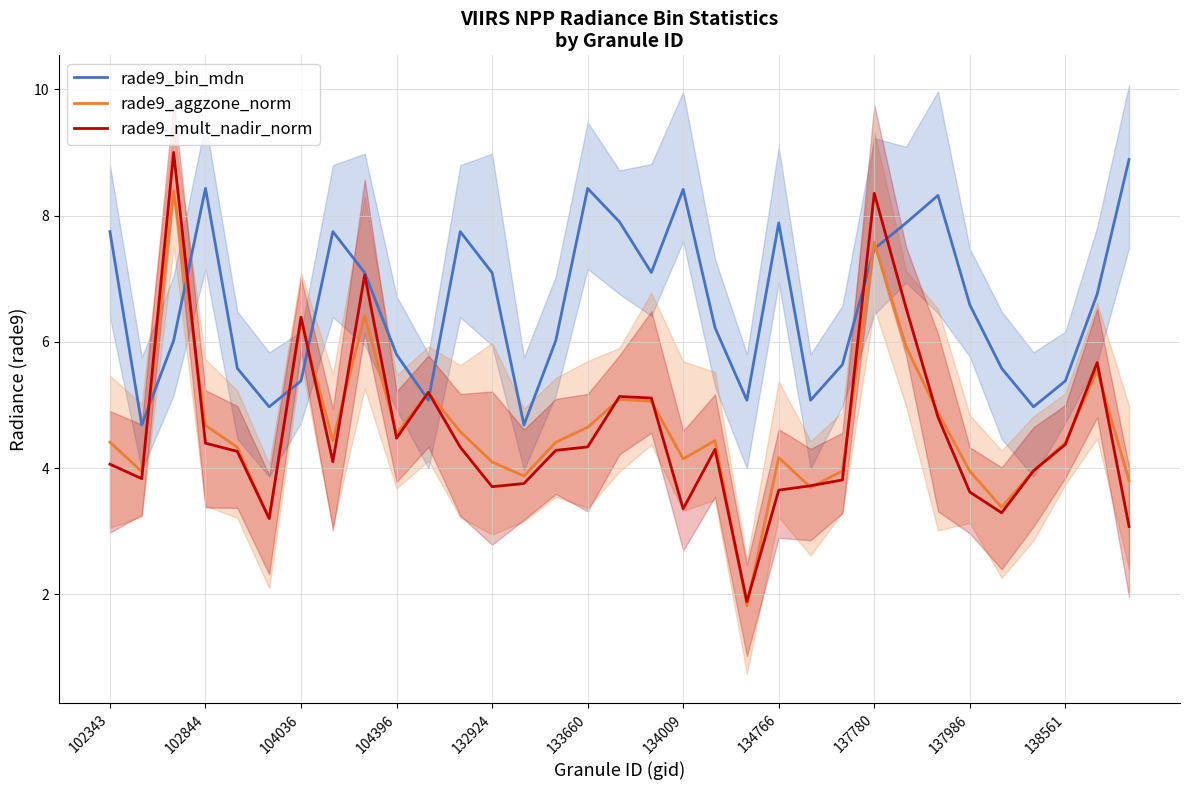

What is the maximum value for rade9_bin_mdn?

8.9